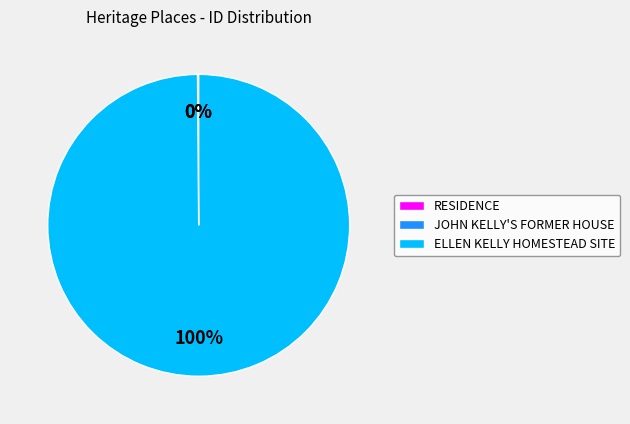

What percentage is the ELLEN KELLY HOMESTEAD SITE slice, to the nearest percent?

100%